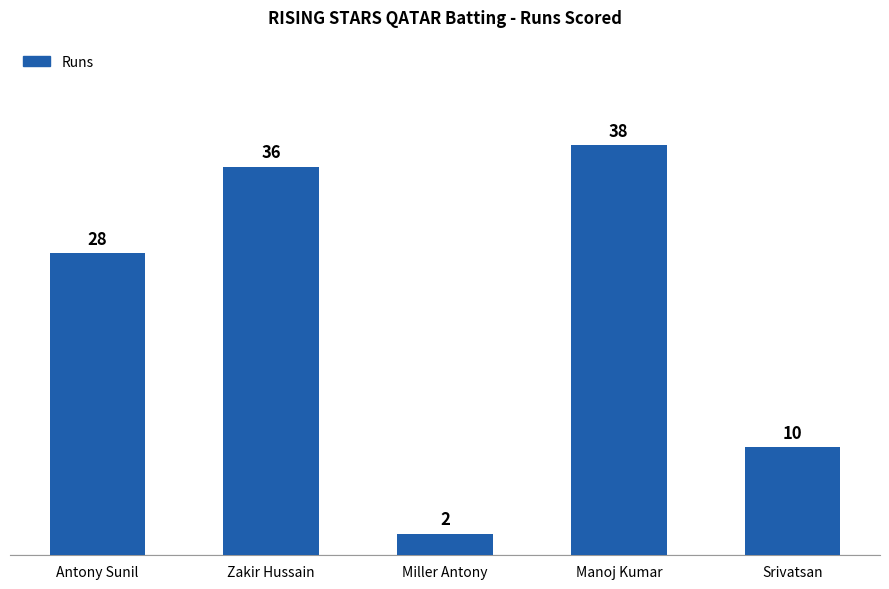

Reading left to right, what are all the values shown in this chart?

28	36	2	38	10